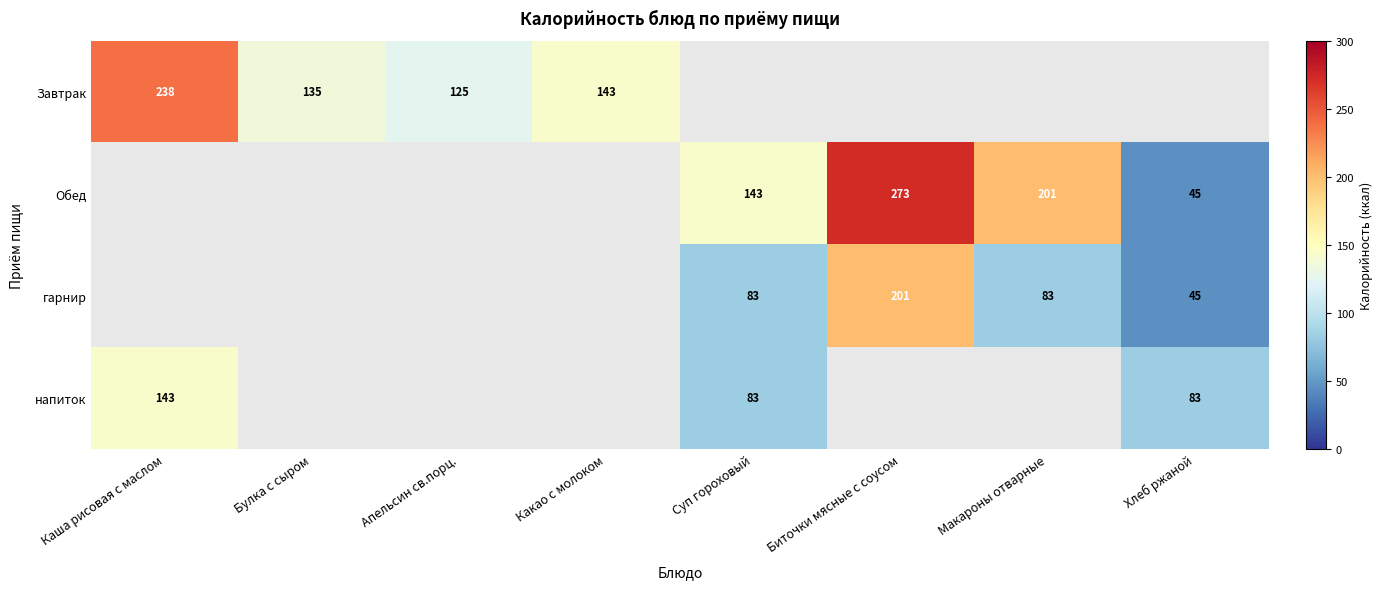

The value of Завтрак at Апельсин св.порц. is 56.0. True or false?

False